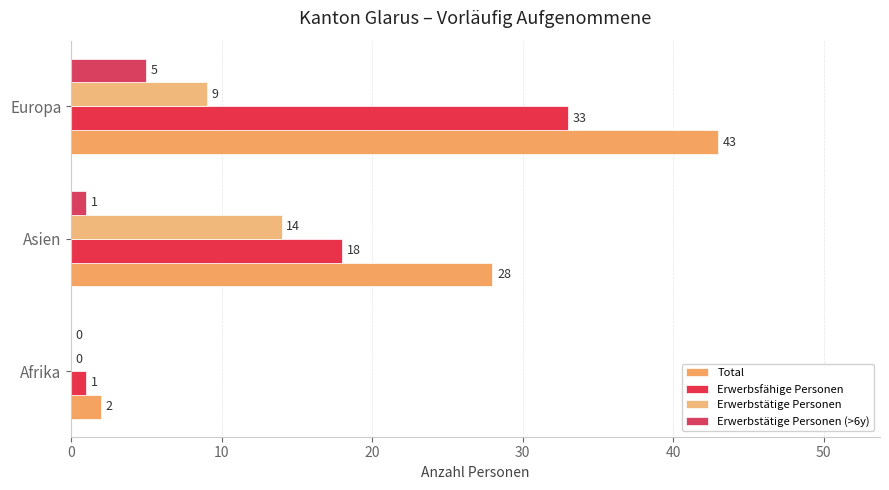

What is the value of the Erwerbstätige Personen (>6y) bar at the 2nd from the left?

1